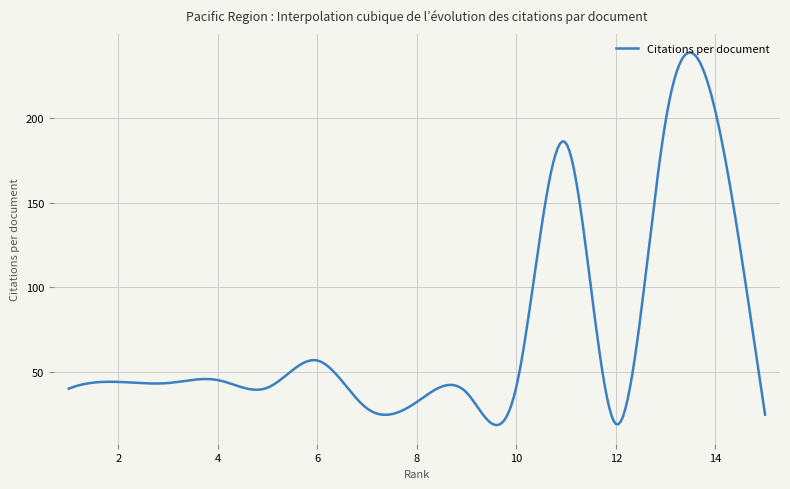

What is the difference between the maximum and minimum values?

219.7